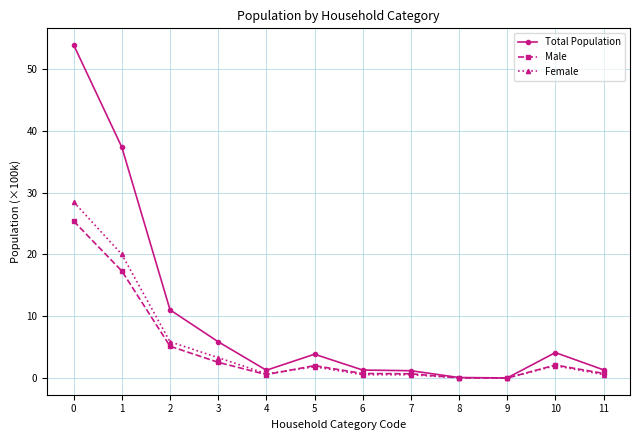

True or false: Total Population has more than 0 interior local peaks.

True